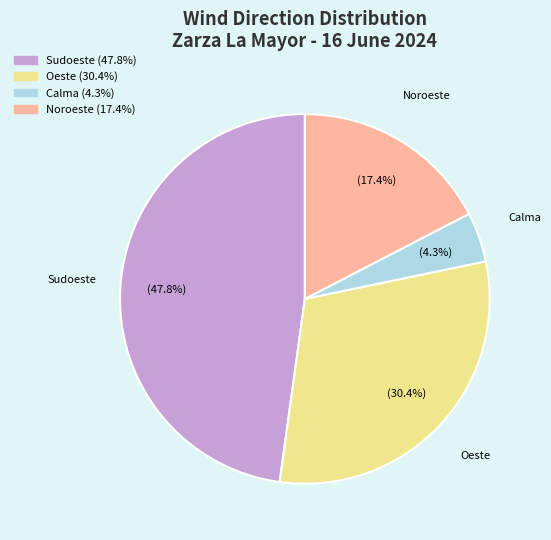

True or false: Sudoeste accounts for 39% of the total.

False